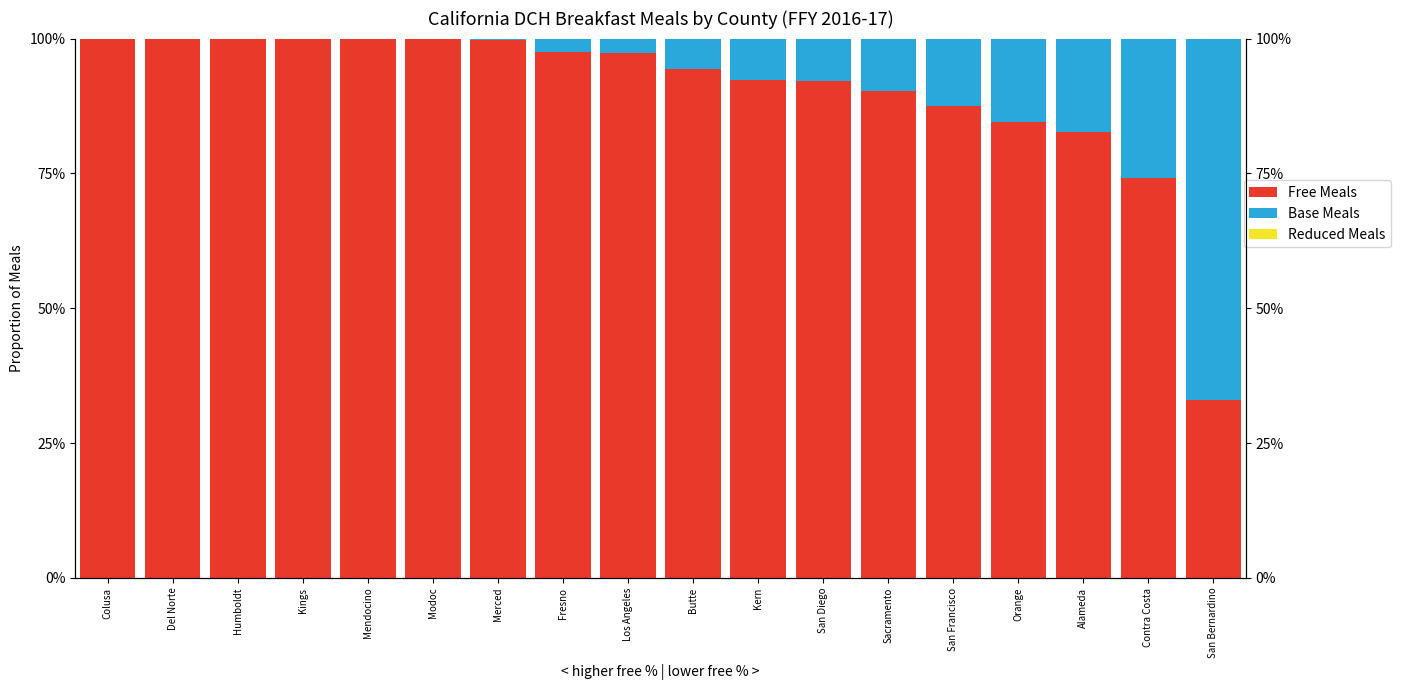

The Base Meals series shows 0.3 at Contra Costa. True or false?

True